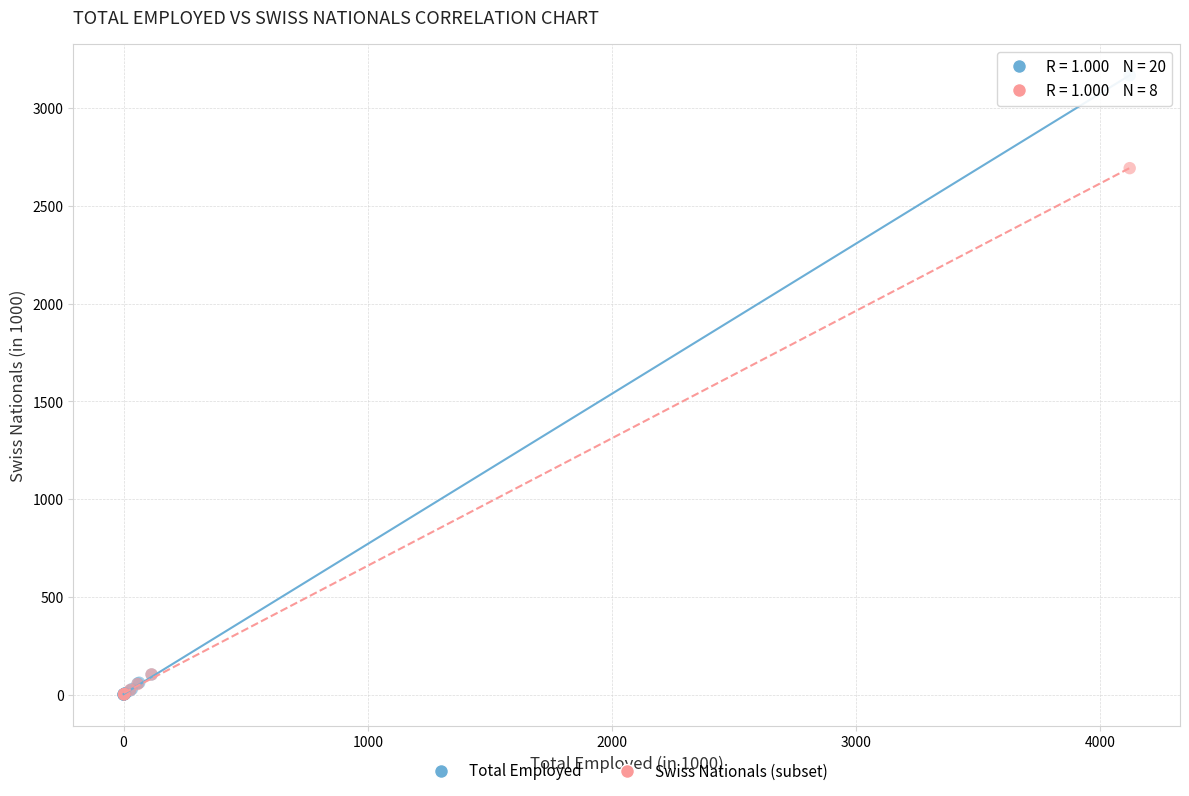

Which series reaches the maximum Y coordinate?

Total Employed